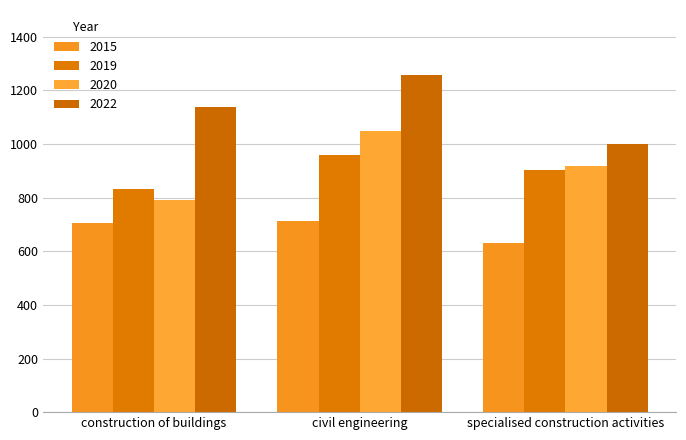

At which category is the sum across all series the highest?

civil engineering